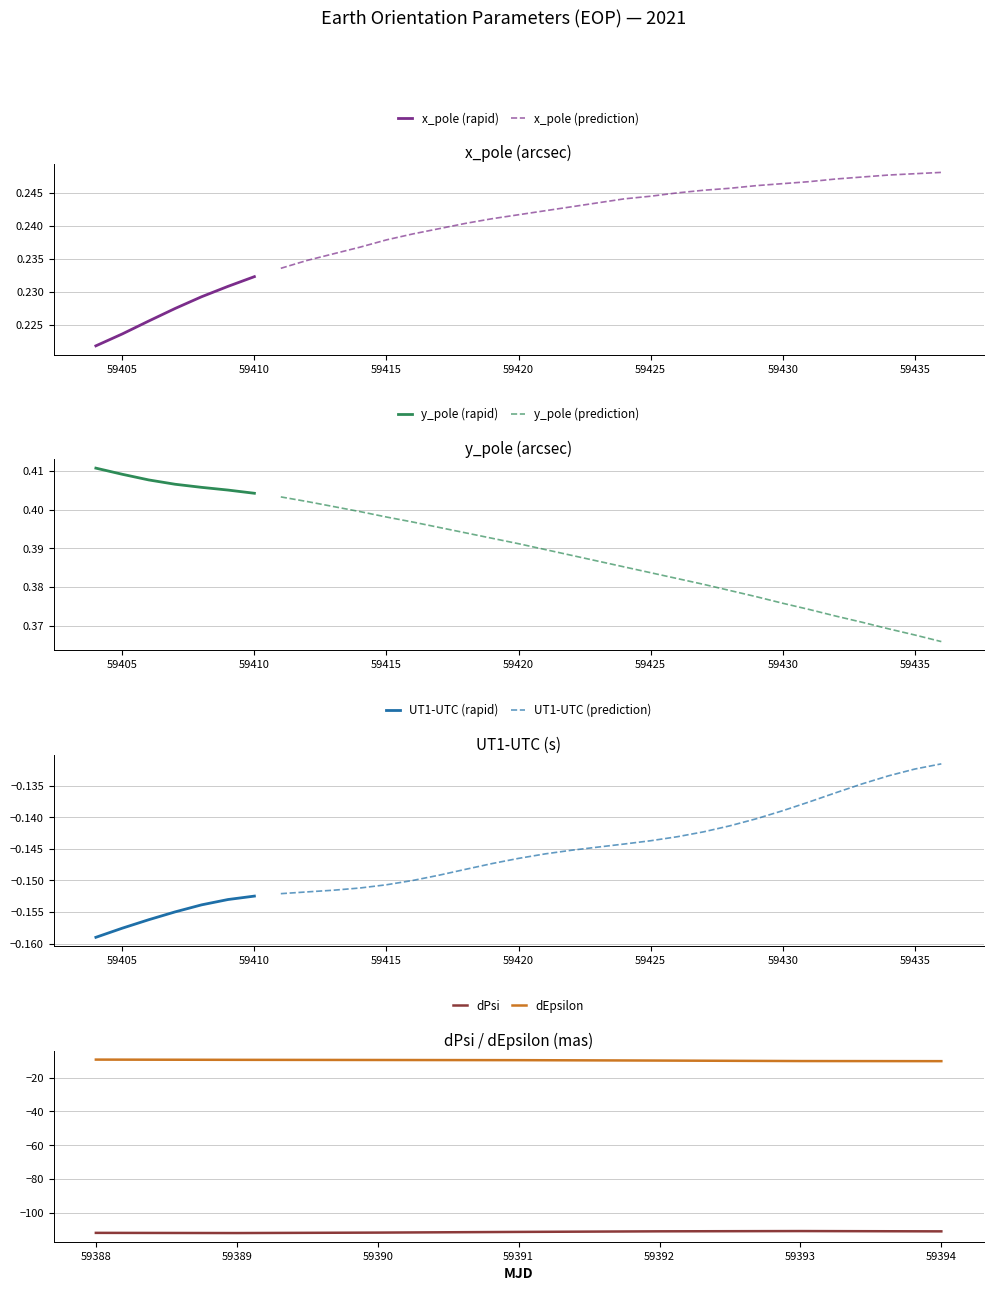

The value of x_pole (rapid) at 59405 is 0.3. True or false?

False